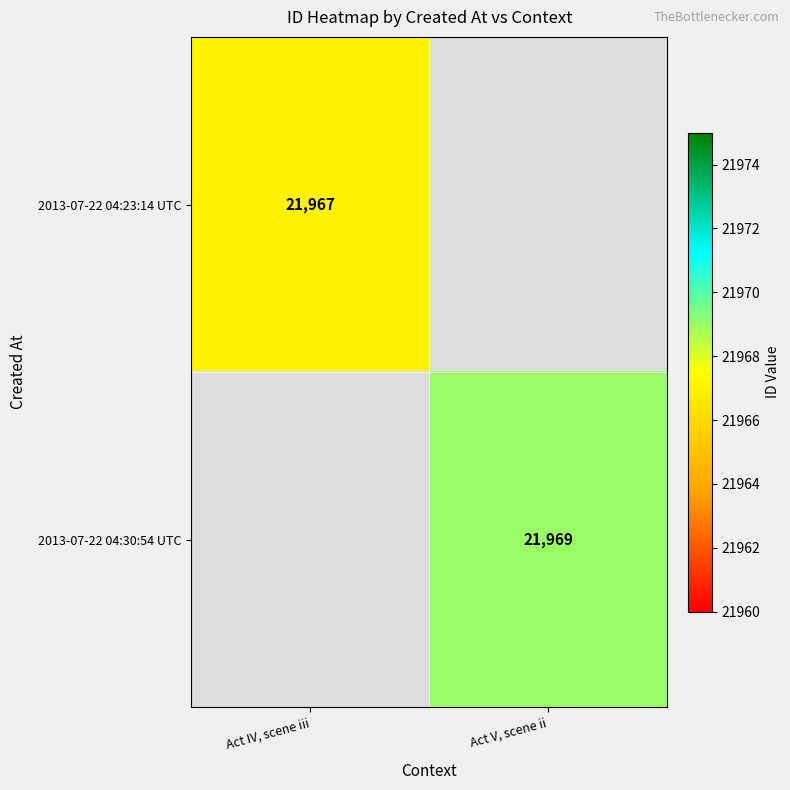

How many categories are shown in the chart?

2